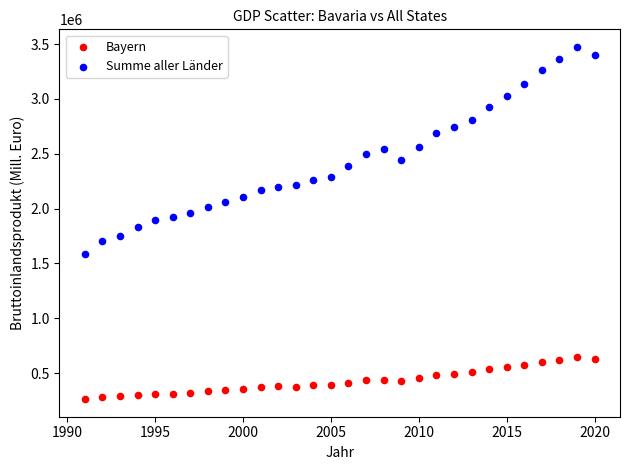

Which series has the widest spread of Y values?

Summe aller Länder